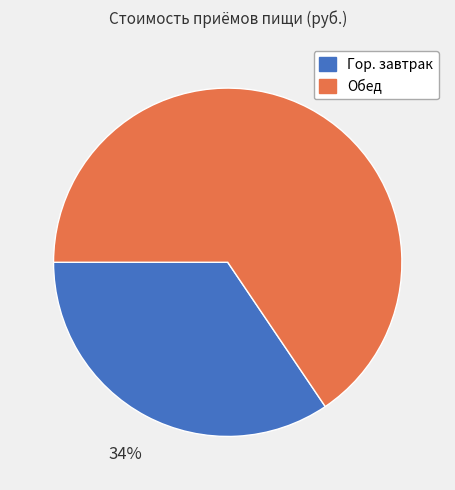

Between Гор. завтрак and Обед, which is larger?

Обед